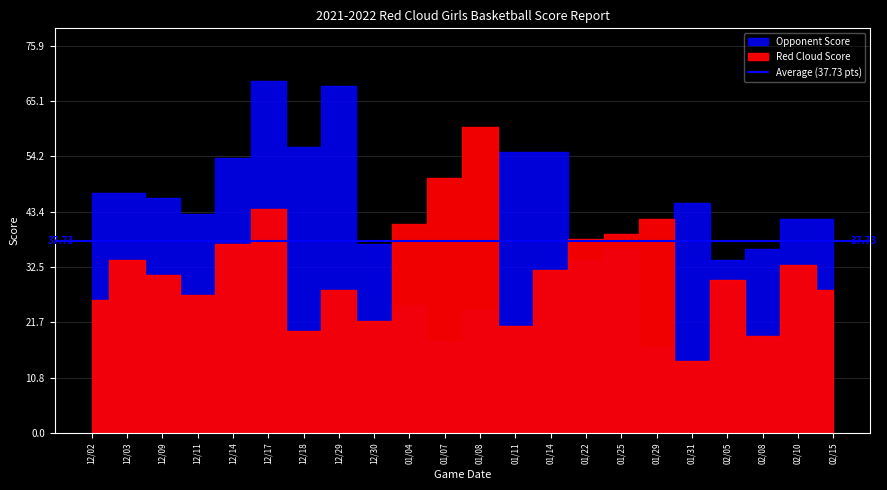

Rank the series by their maximum value, from highest to lowest.

Opponent Score, Red Cloud Score